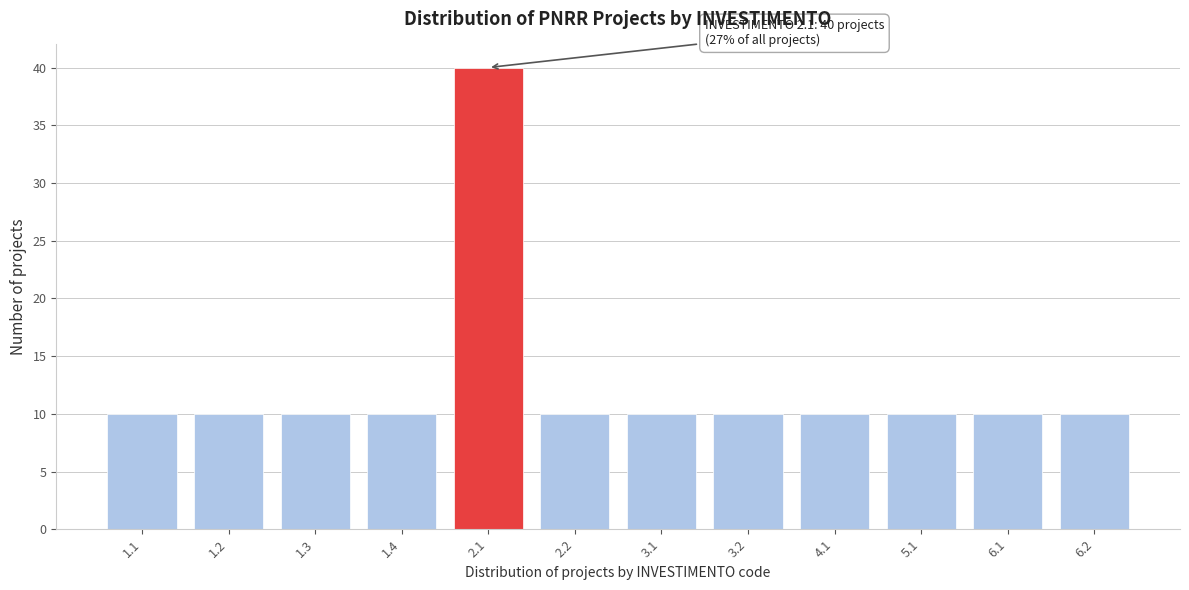

Reading left to right, list all the values displayed in this chart.

10	10	10	10	40	10	10	10	10	10	10	10